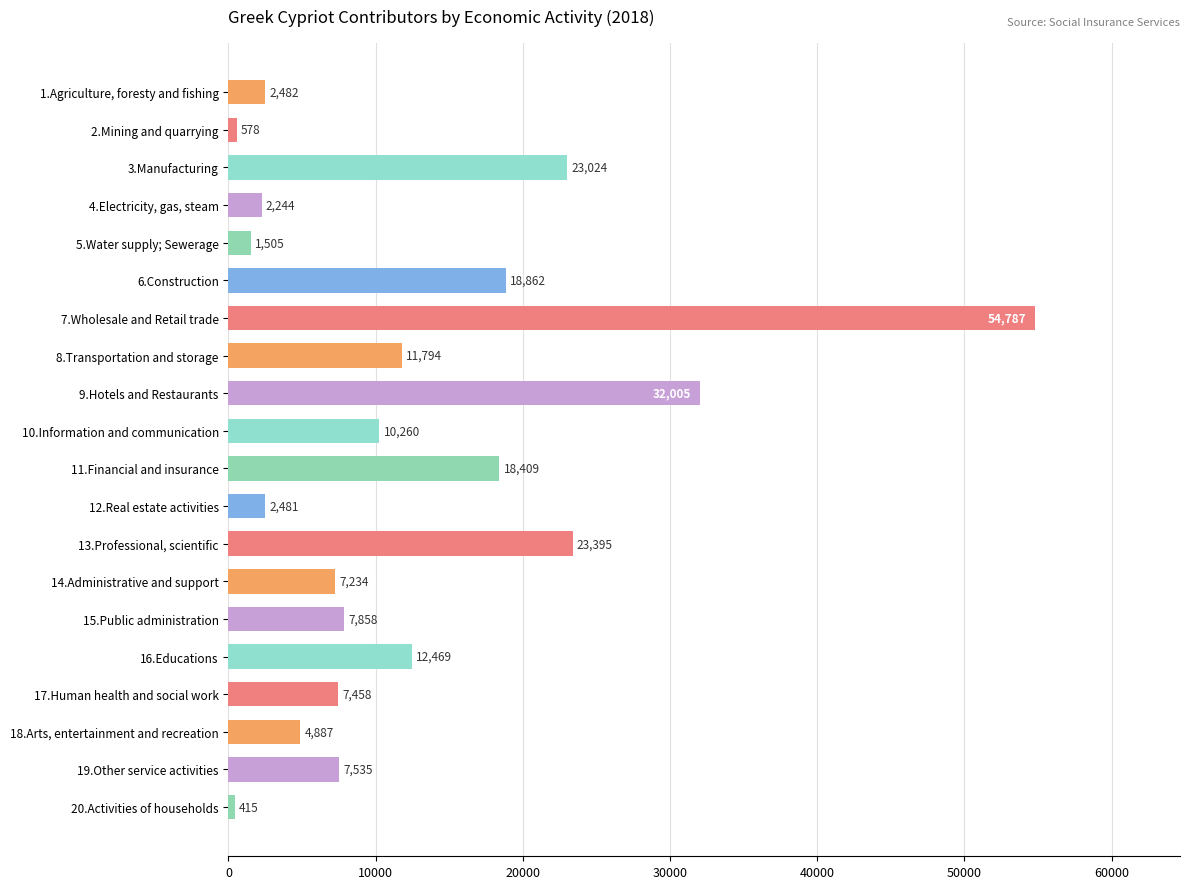

How many bars are there in total?

20